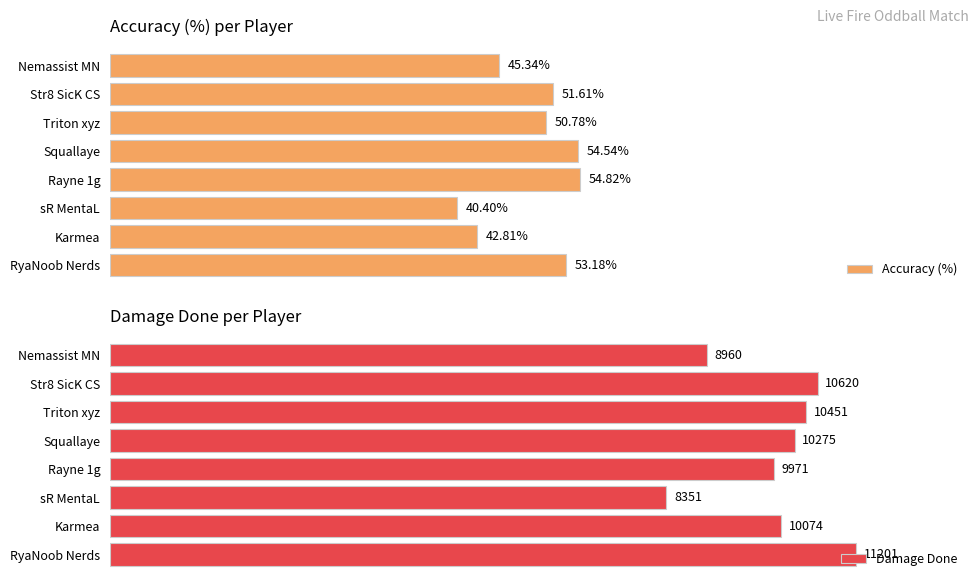

What is the difference between the maximum and second lowest values in the Accuracy (%) series?

12.0